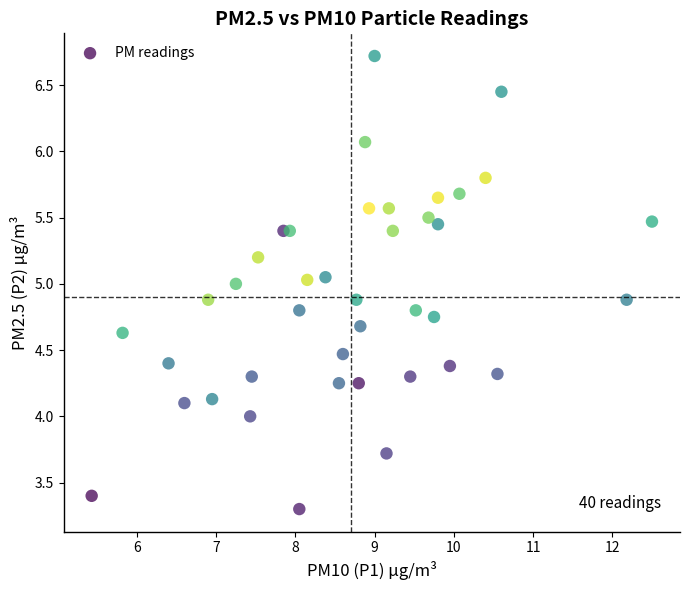

What is the range of X values (max minus min)?

7.1